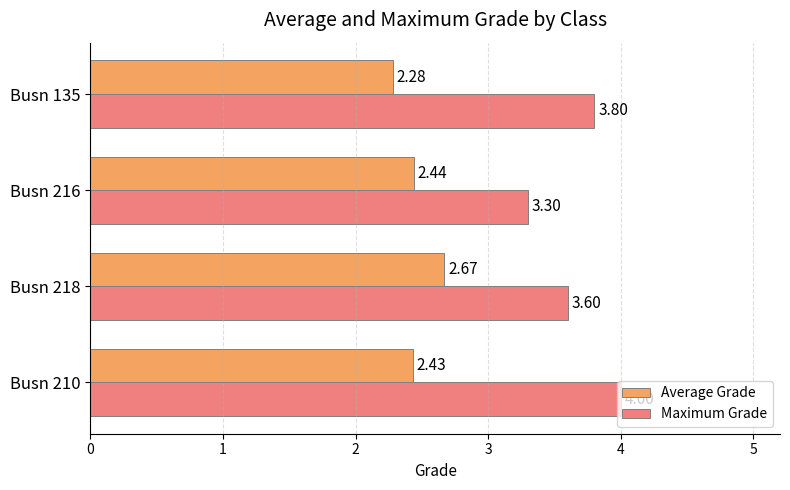

What is the sum of all Maximum Grade values?

14.7